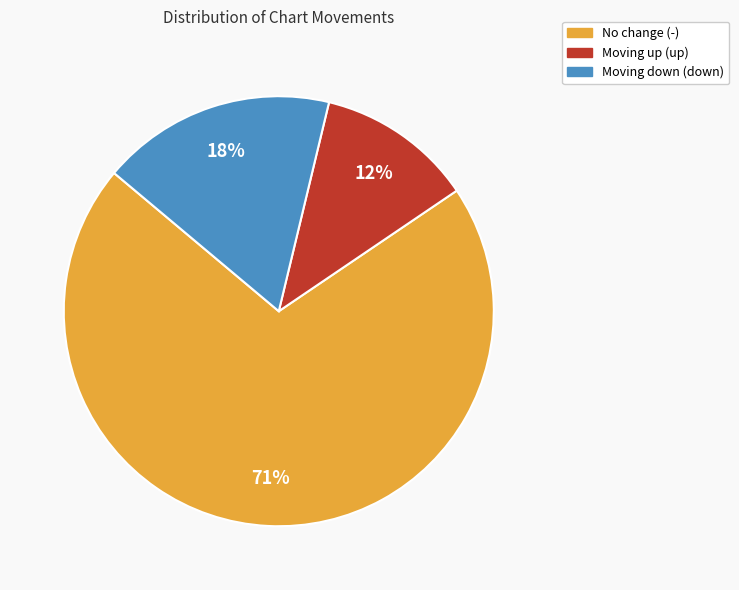

Count the number of slices in the pie.

3